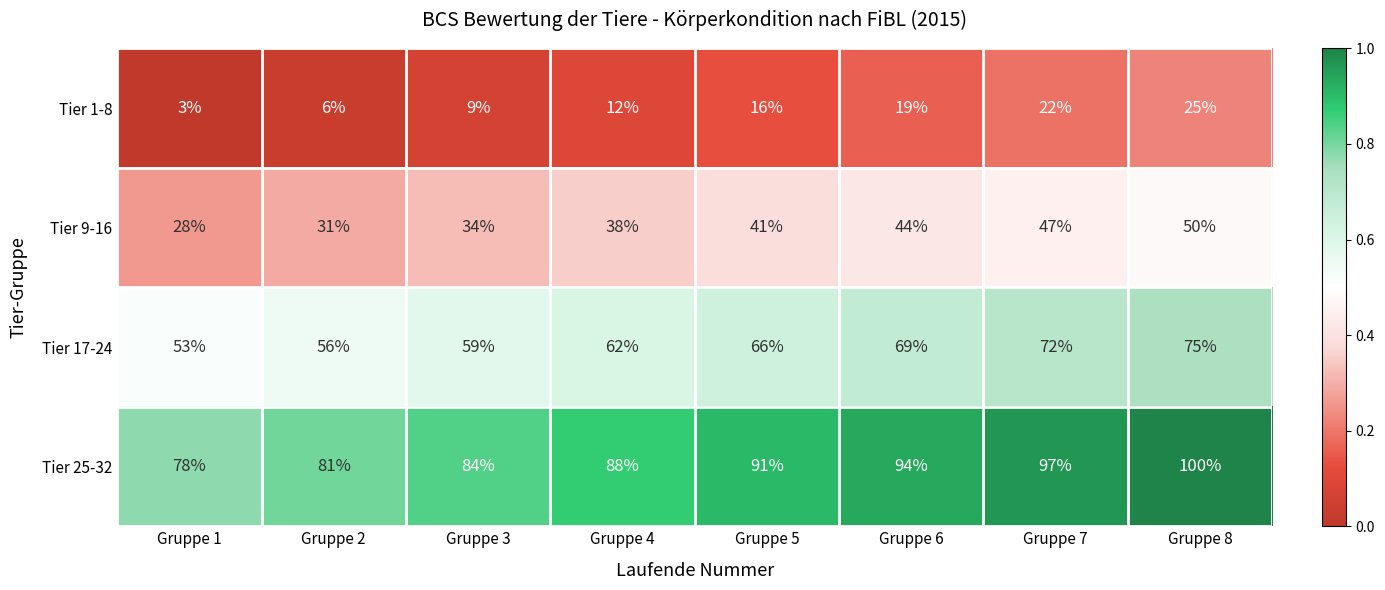

Which series has the largest total across all categories?

Tier 25-32